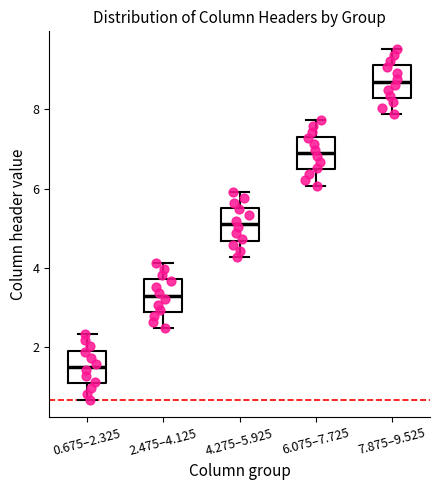

Which box's median line is the highest?

7.875–9.525